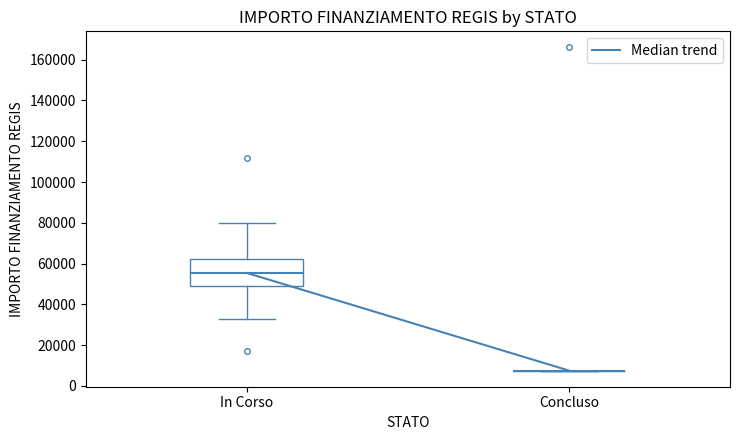

Reading left to right, read every box against the y-axis: the position of its median line, the range the box covers, and the ends of its whiskers. The values are not printed on the chart, so give them approximately, as read against the axis.

In Corso: median 56000, box 48000 to 62000, whiskers 32000 to 80000
Concluso: box collapsed to a line at 8000, whiskers 8000 to 8000